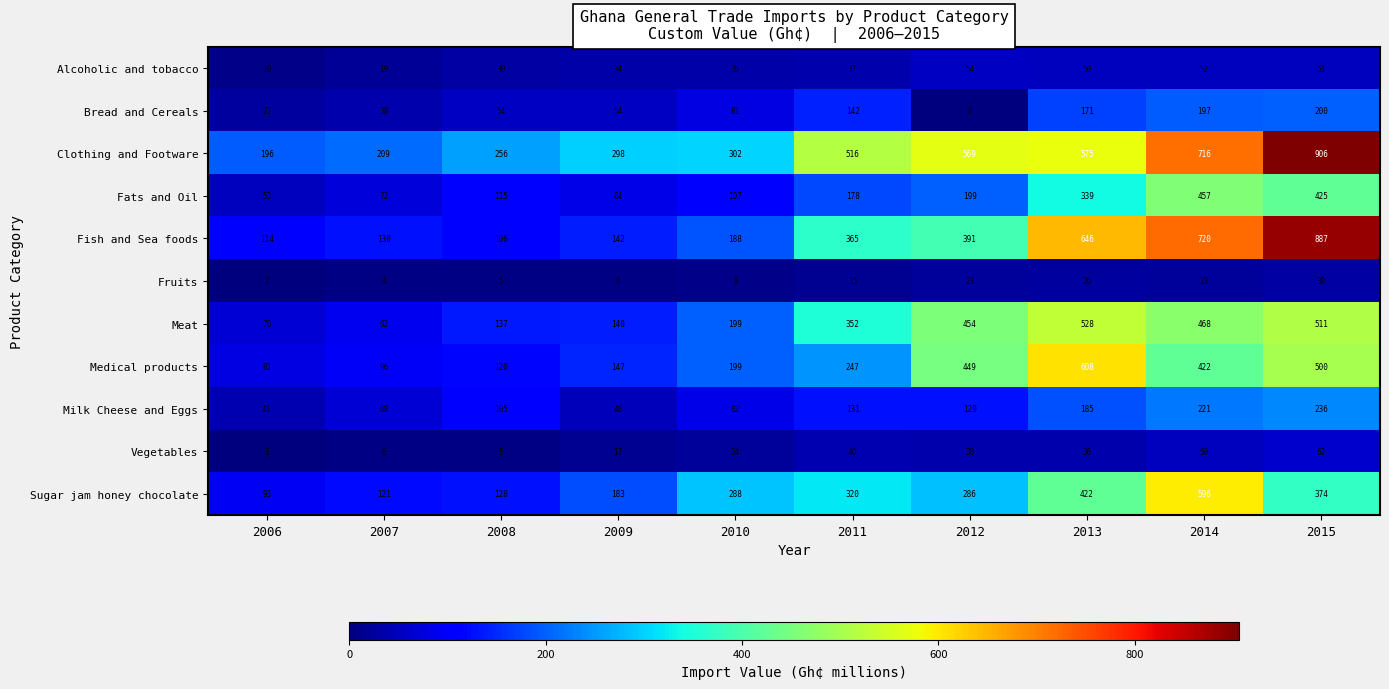

List the series in order of their peak value, highest first.

Clothing and Footware, Fish and Sea foods, Medical products, Sugar jam honey chocolate, Meat, Fats and Oil, Milk Cheese and Eggs, Bread and Cereals, Vegetables, Alcoholic and tobacco, Fruits